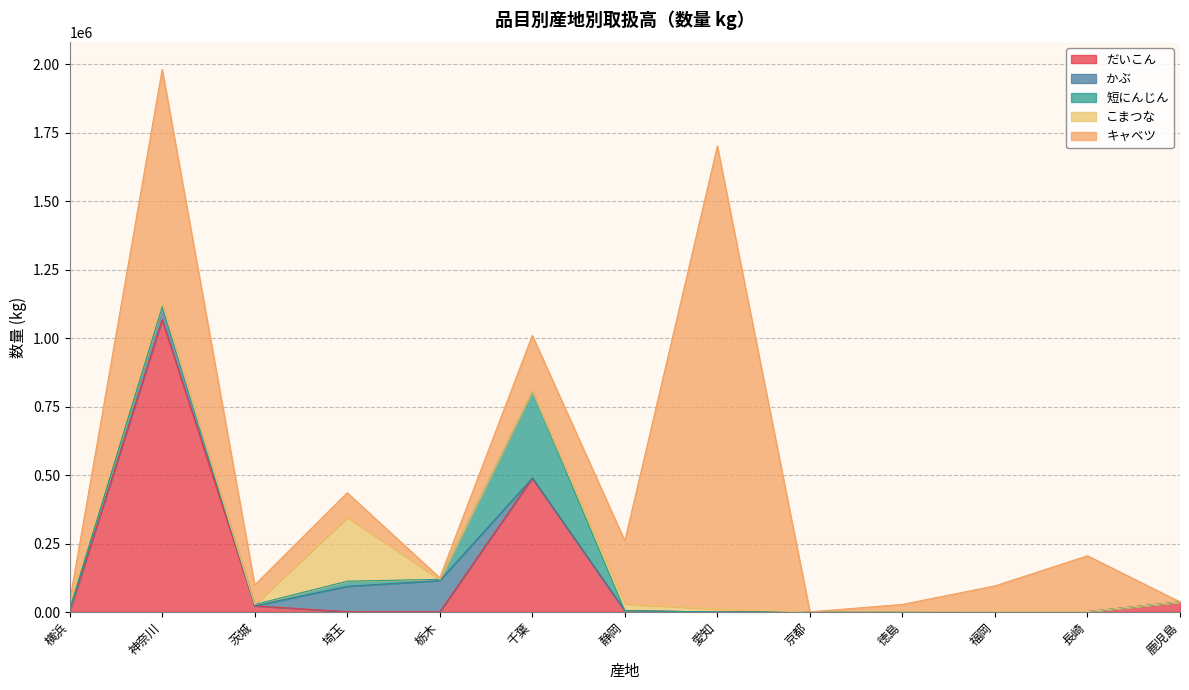

What is the average value of the かぶ series?

20109